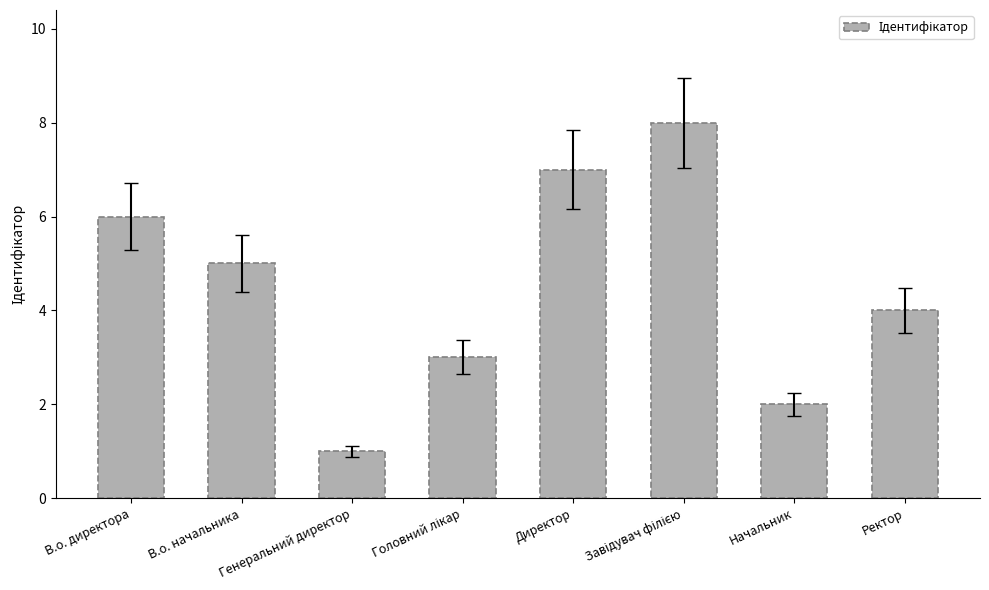

What position from the left is Директор?

5